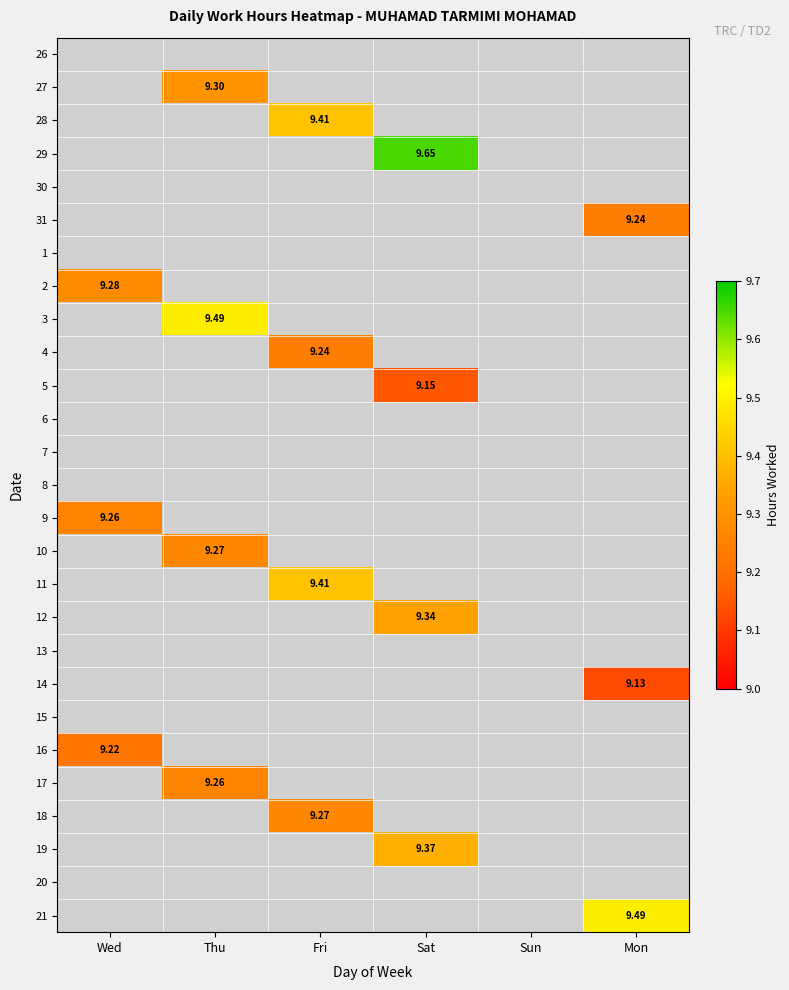

Between Wed and Fri, which series saw the biggest shift?

28